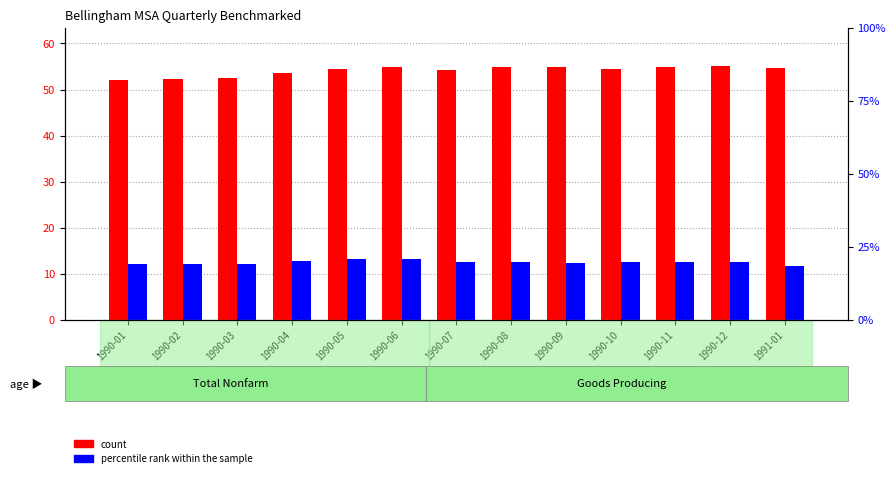

True or false: count has a value of 54.8 at 1990-06.

True